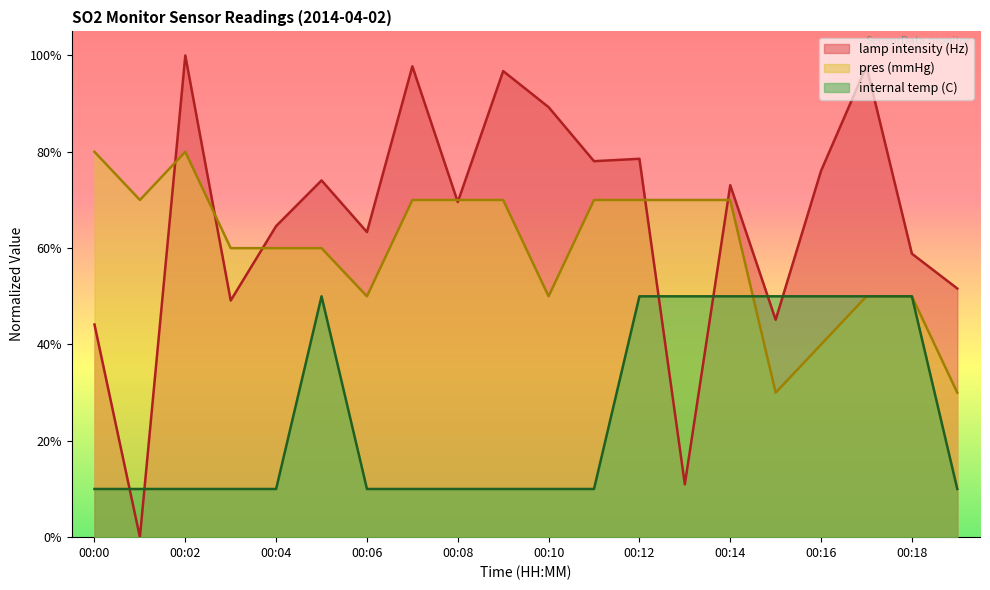

Which series ends up on top after the final intersection of pres (mmHg) and internal temp (C)?

pres (mmHg)